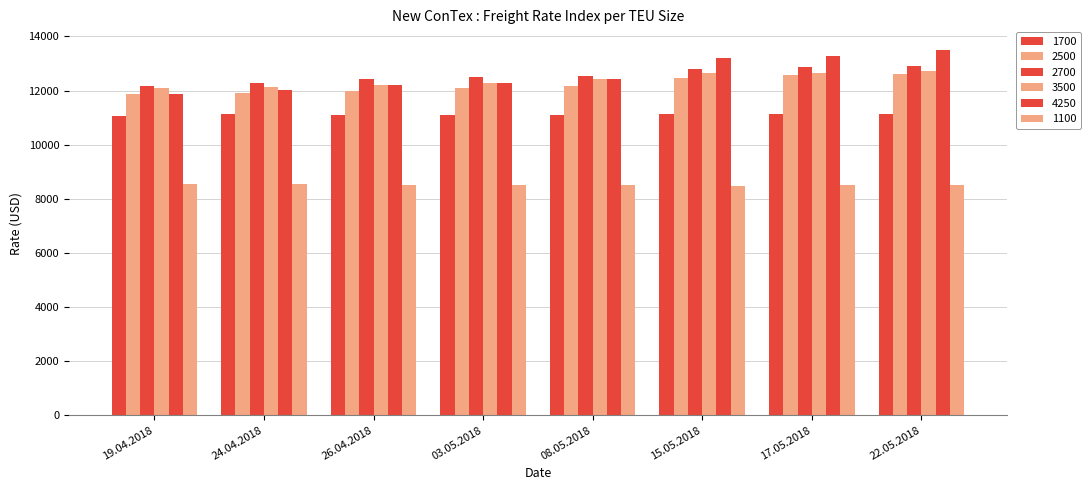

What is the sum of all 1700 values?

88948